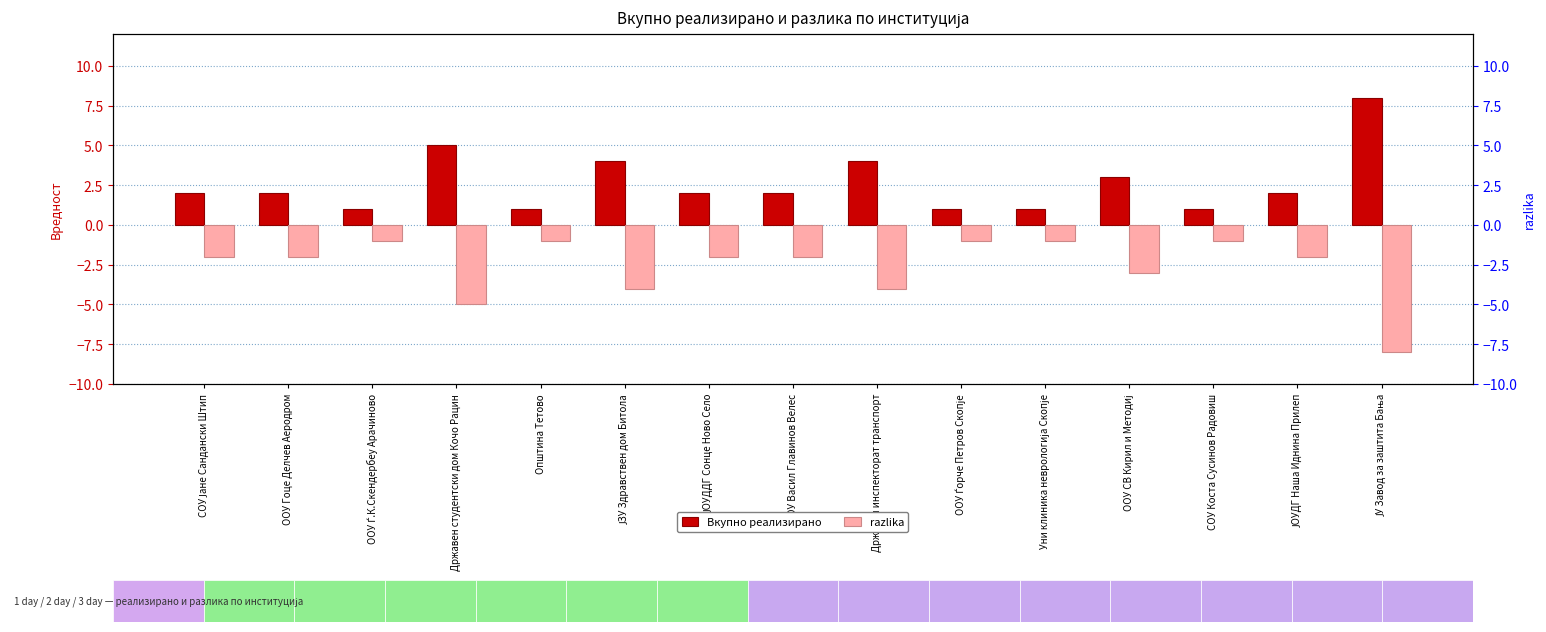

The Вкупно реализирано series shows 4 at Државен инспекторат транспорт. True or false?

True